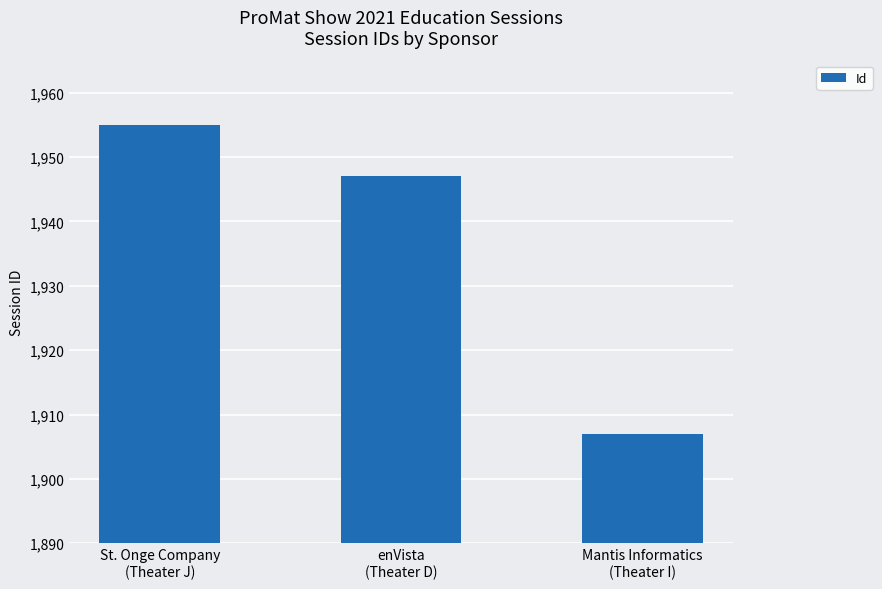

List the labels in order of value, smallest first.

Mantis Informatics
(Theater I), enVista
(Theater D), St. Onge Company
(Theater J)